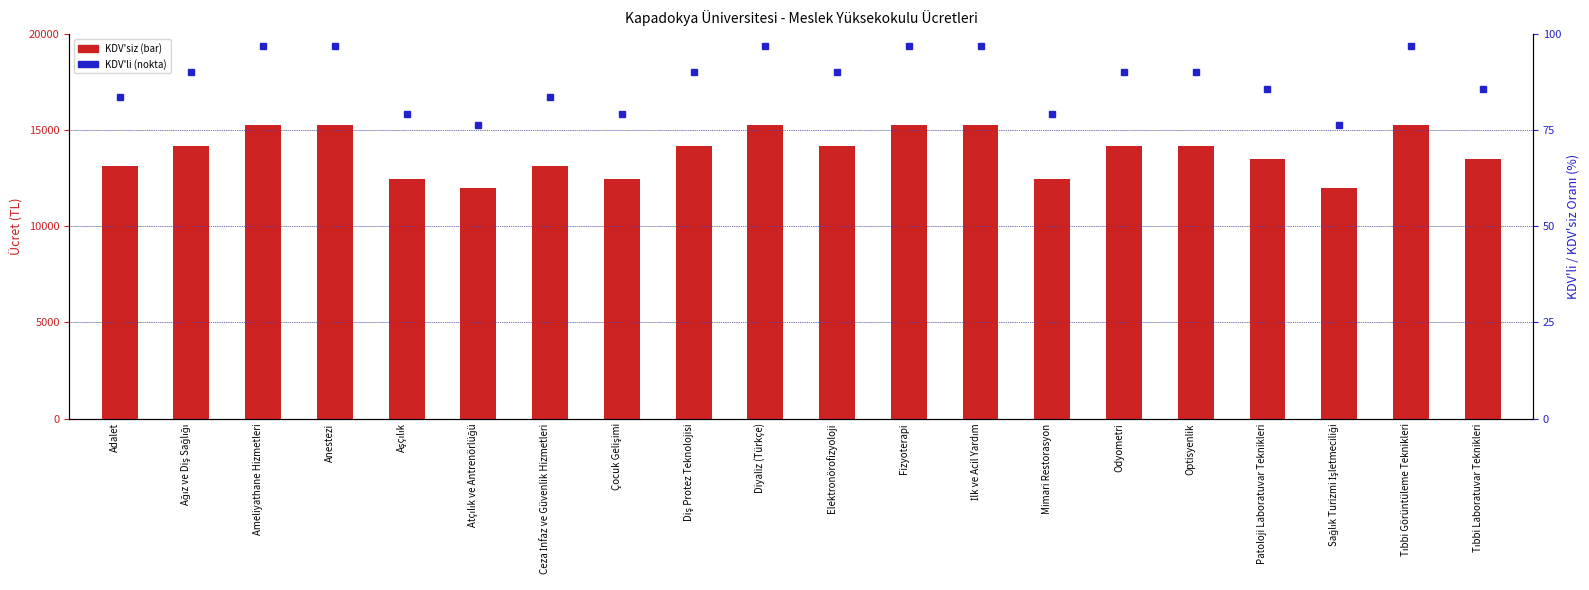

How many distinct data groups are displayed?

2